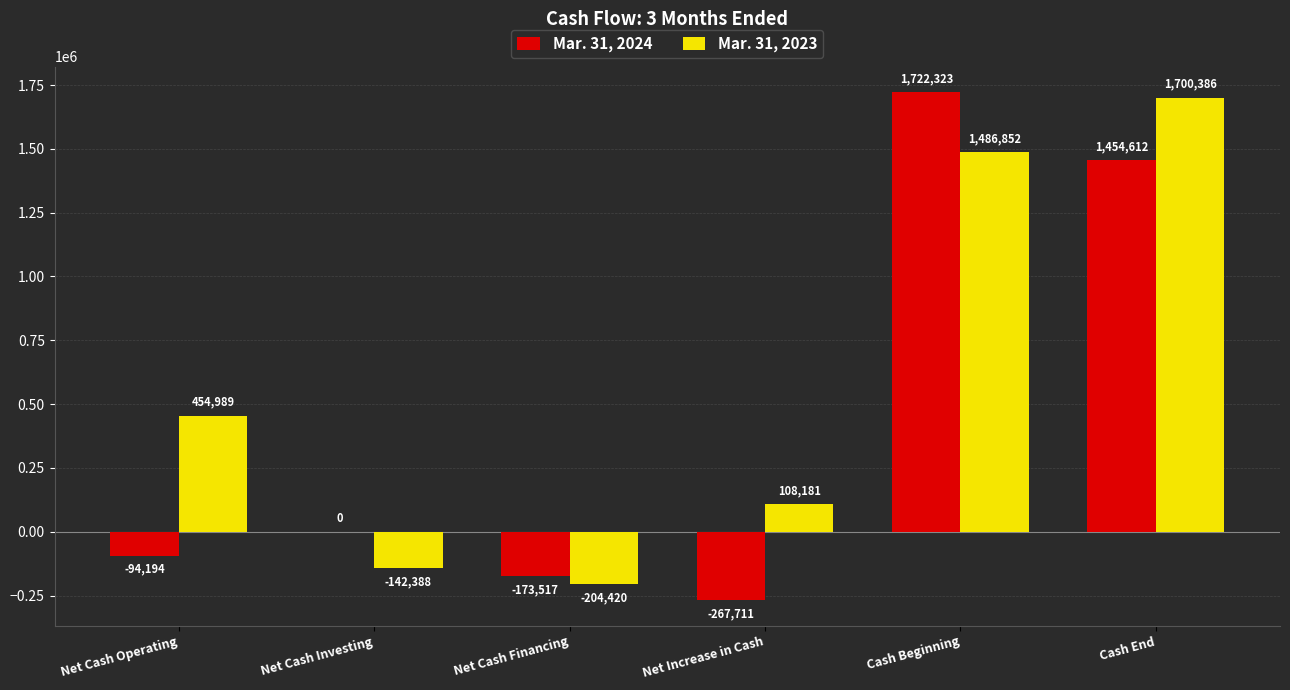

Read the Mar. 31, 2024 value at Net Cash Financing, to the nearest 50.

-173500